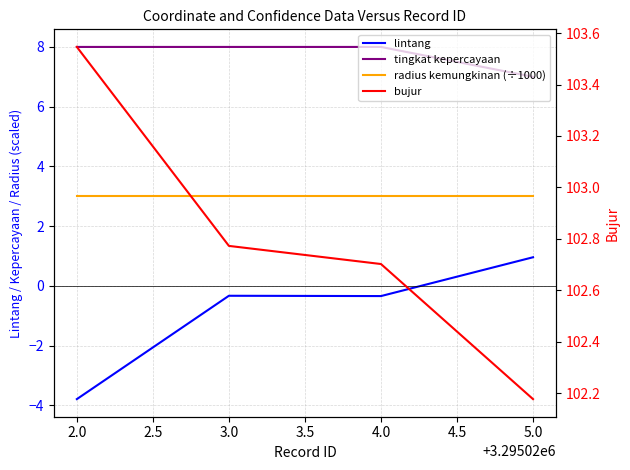

Reading left to right, extract all data points from this chart.

lintang: -3.8	-0.3	-0.3	1.0
tingkat kepercayaan: 8.0	8.0	8.0	7.0
radius kemungkinan (÷1000): 3.0	3.0	3.0	3.0
bujur: 103.5	102.8	102.7	102.2